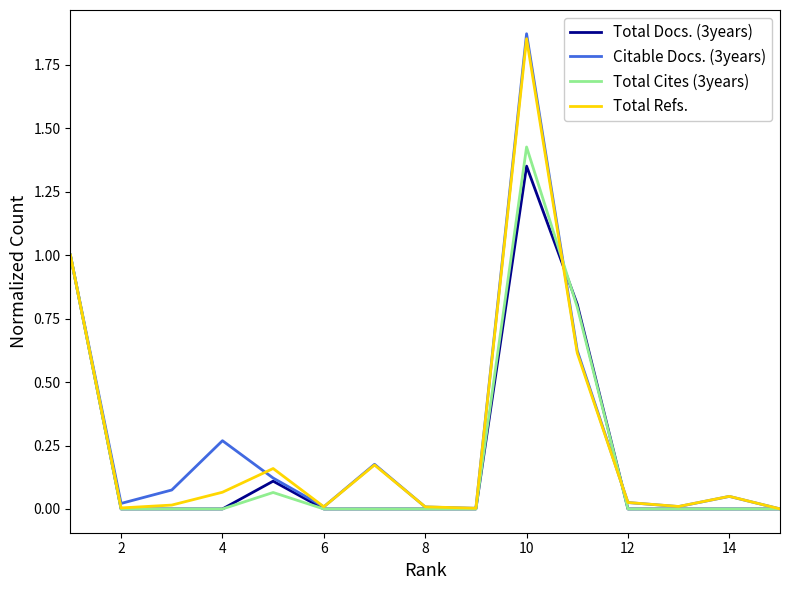

Does the chart display data point markers on the line(s)?

No